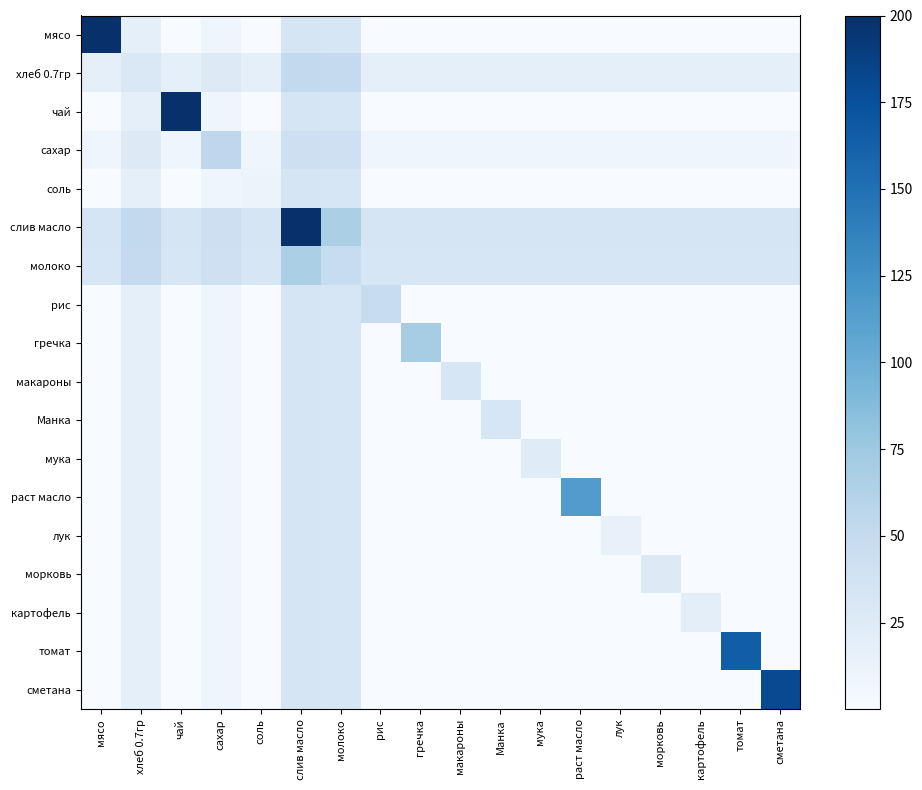

Count the number of data series in this chart.

18